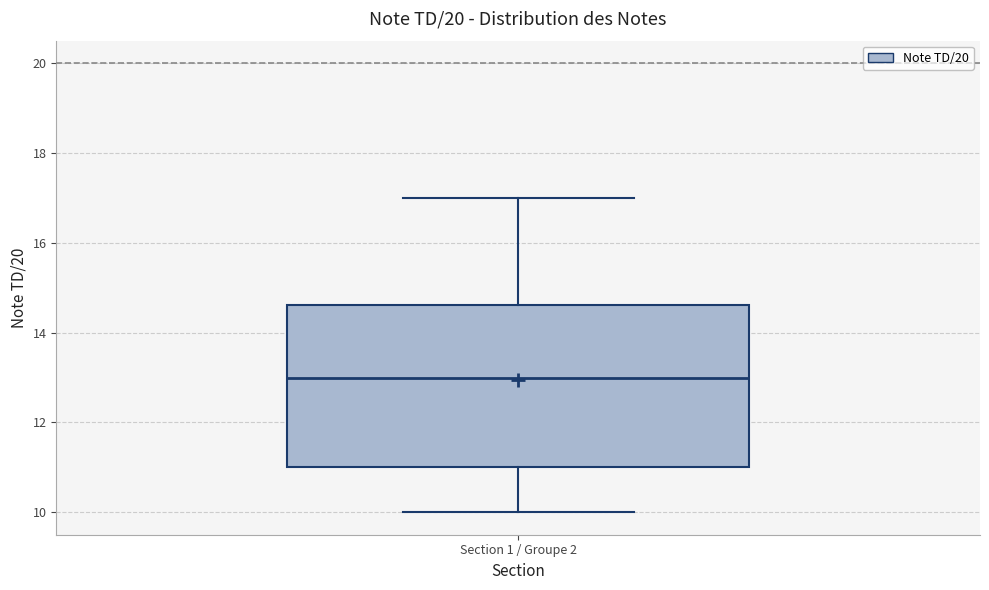

Where does the median line of the box for Section 1 / Groupe 2 sit on the y-axis? The values are not printed on the chart, so give them approximately, as read against the axis.

13.0